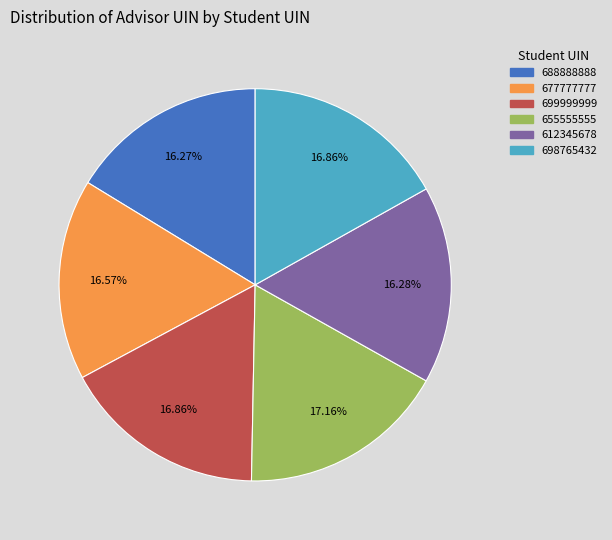

Is 677777777 the majority of the pie?

No